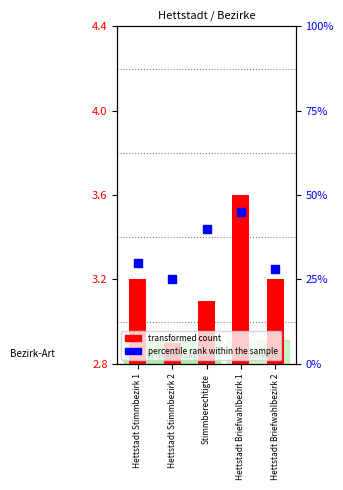

Which series contains the highest Y value?

percentile rank within the sample